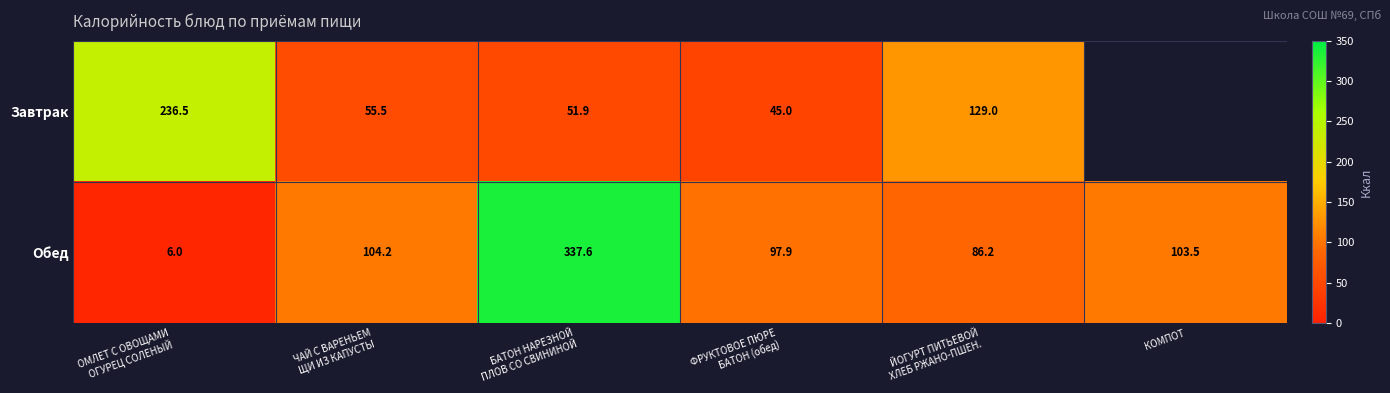

What is the highest value of the Завтрак series?

236.5